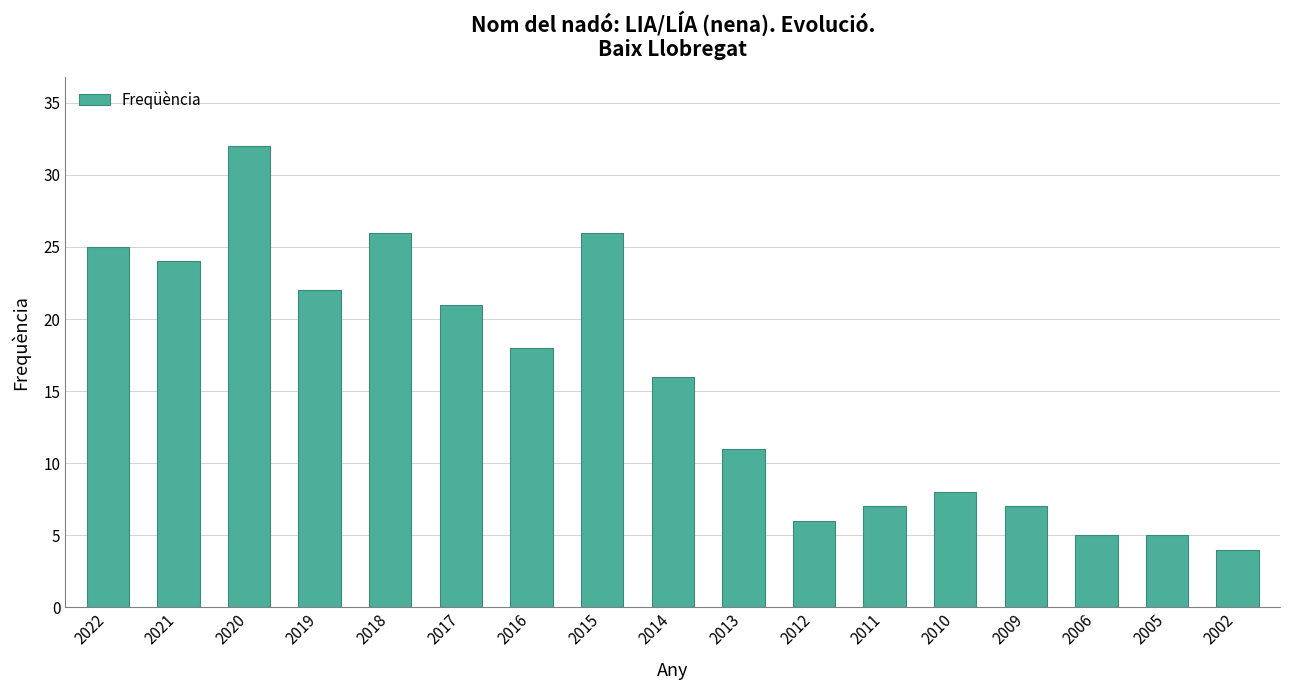

What is the greatest value displayed?

32